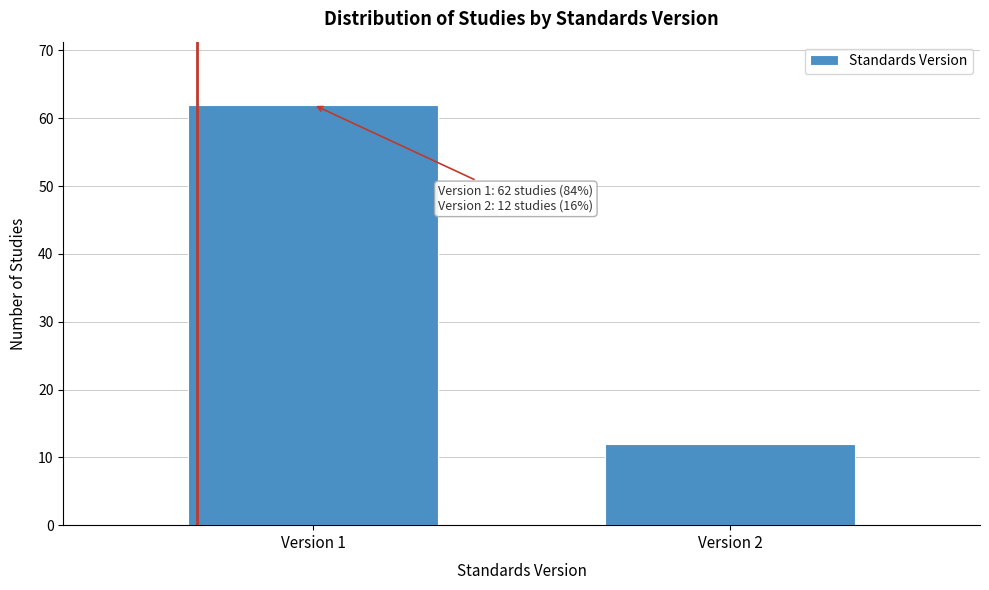

Reading left to right, extract all data points from this chart.

62	12